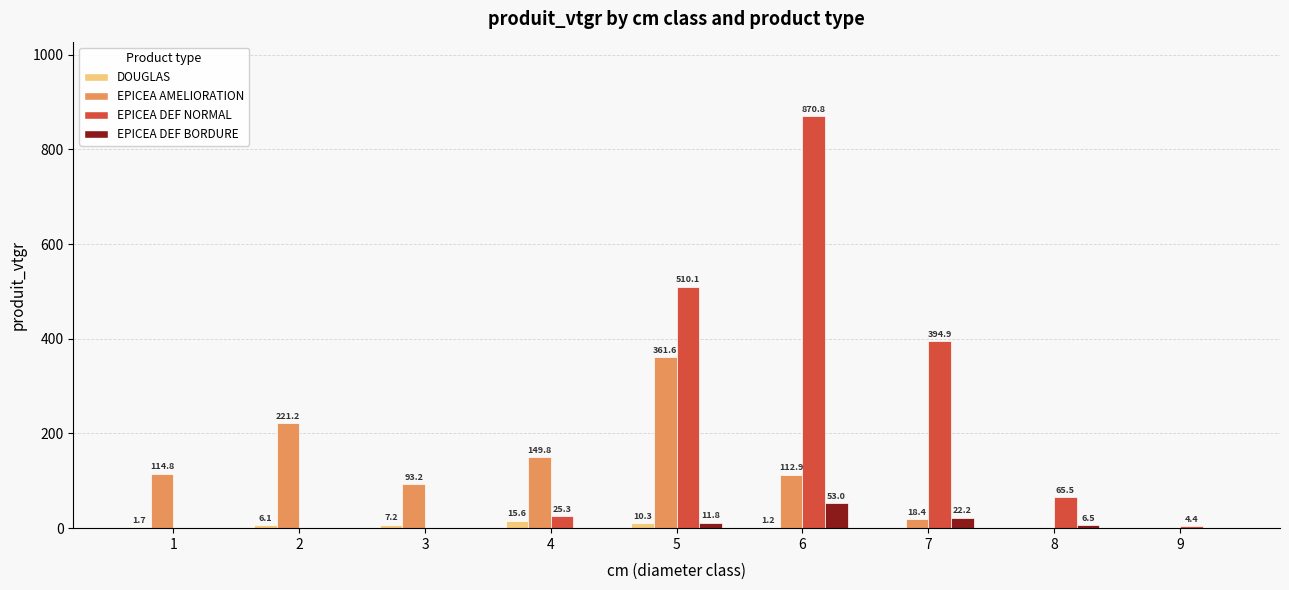

At which category does the chart reach its peak across all series?

6